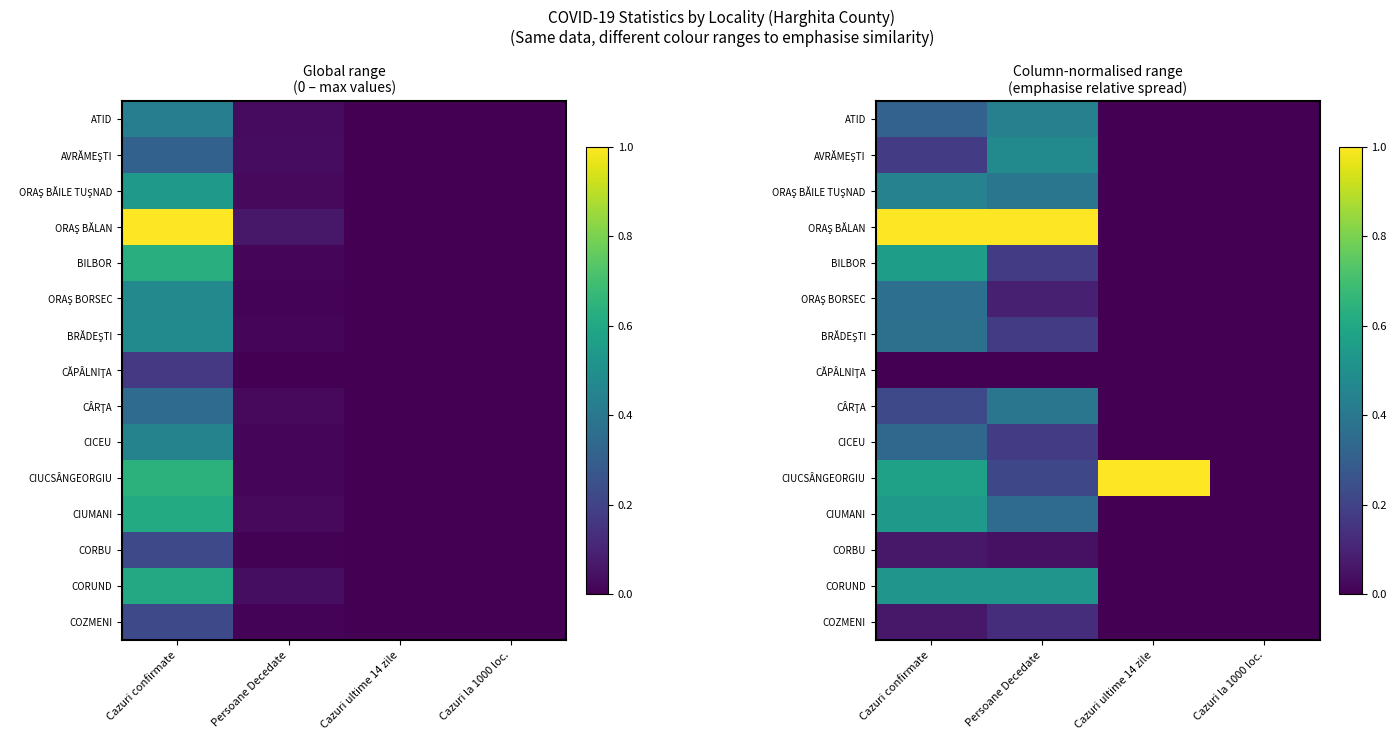

Which category has the highest value across all series?

Cazuri confirmate